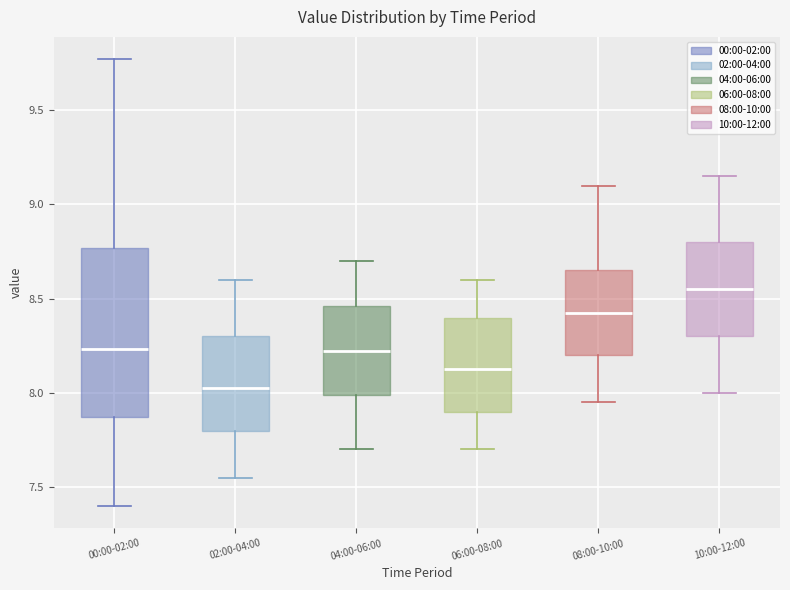

Which box's median line is the highest?

10:00-12:00